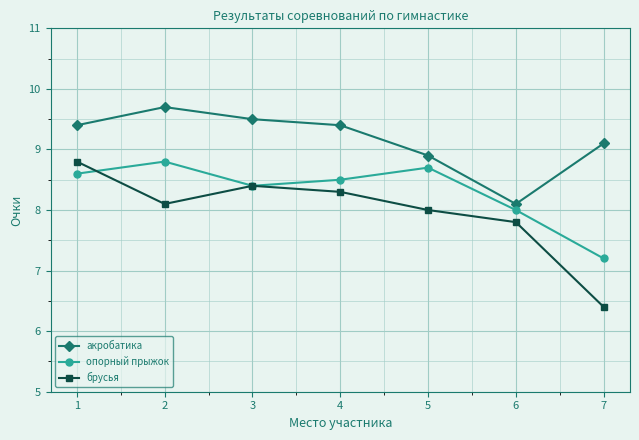

At how many categories does at least one series exceed 9?

5